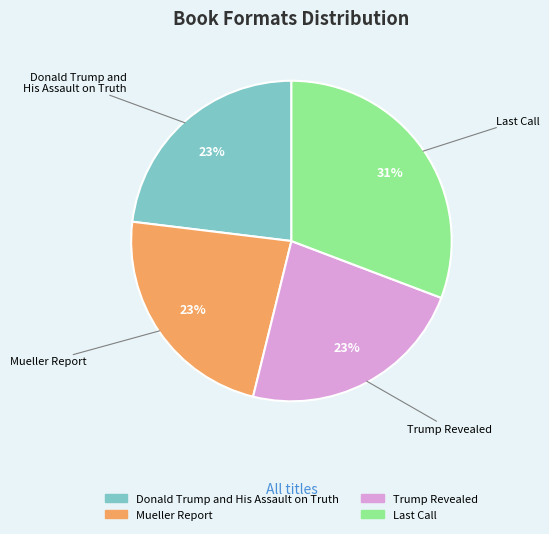

What is the largest slice in the pie chart?

Last Call